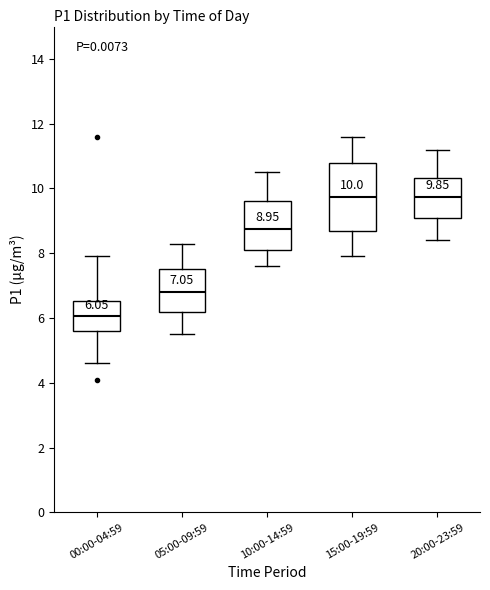

Comparing the boxes themselves (not the whiskers), which one is the tallest?

15:00-19:59